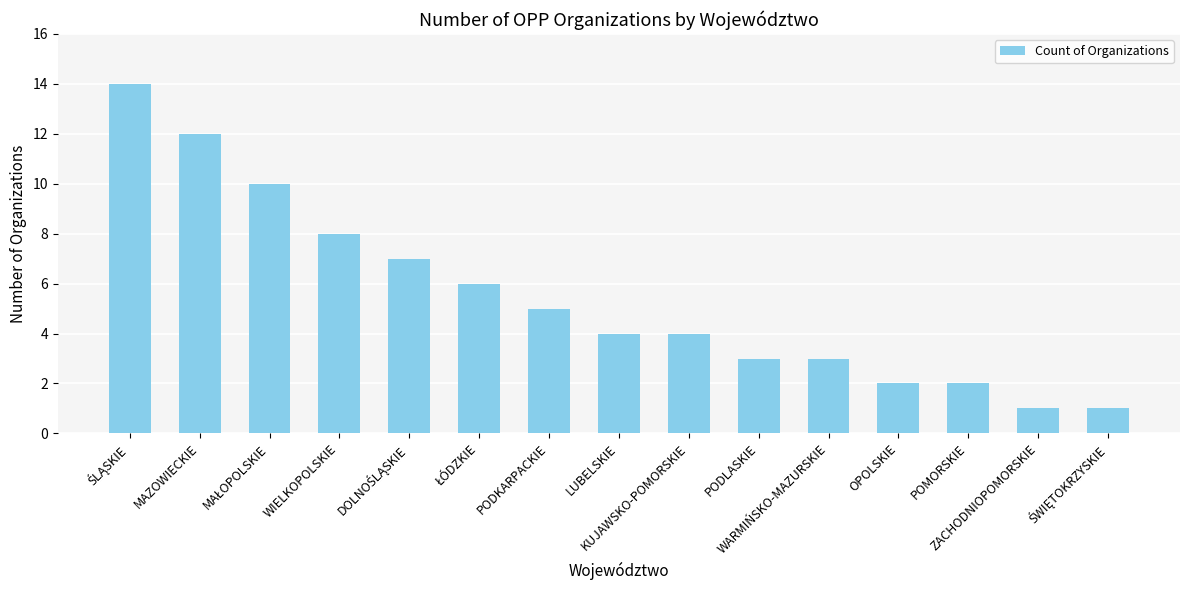

What is the difference between the second highest and second lowest values?

11